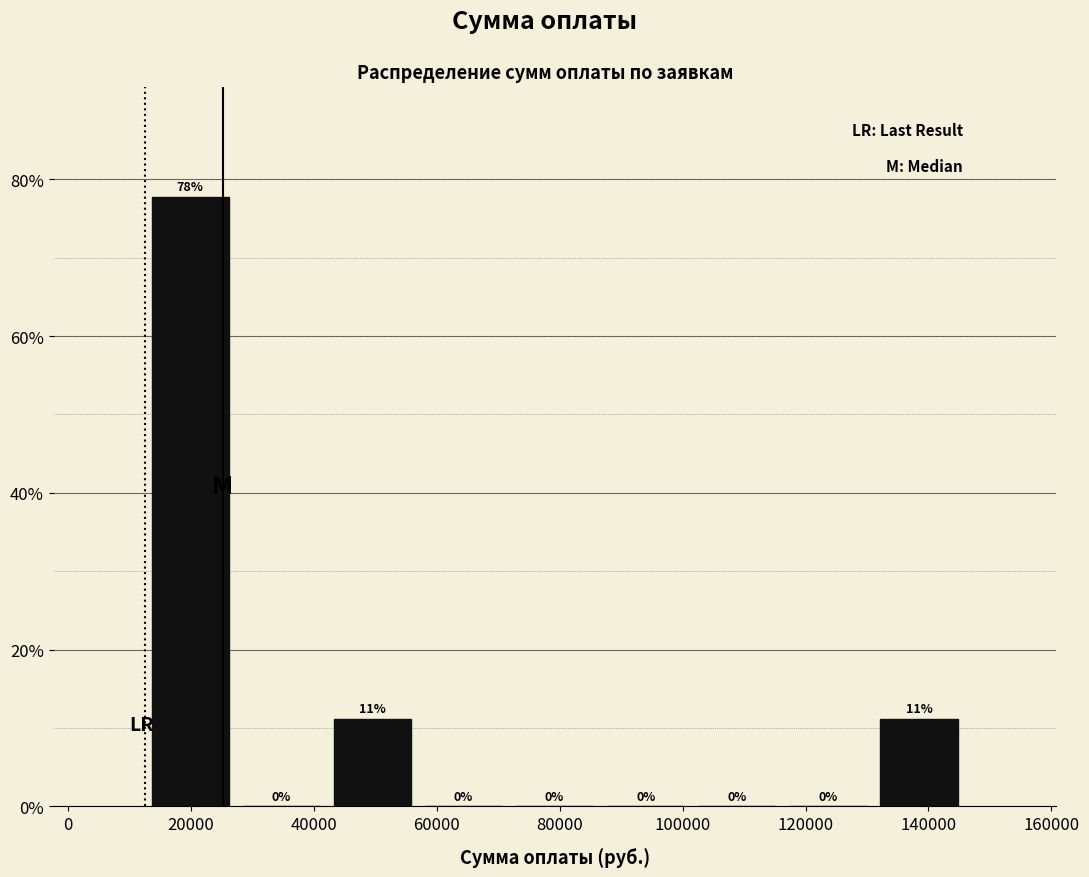

Over which range of the x-axis is the bar tallest?

12000 to 28000